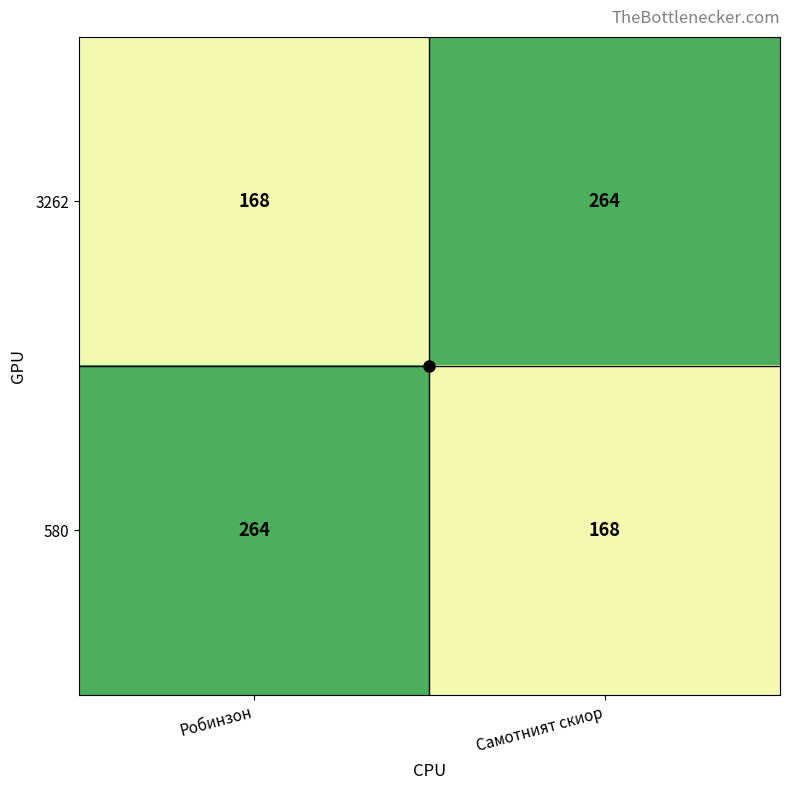

What is the sum of the 3262 values at Робинзон and Самотният скиор?

432